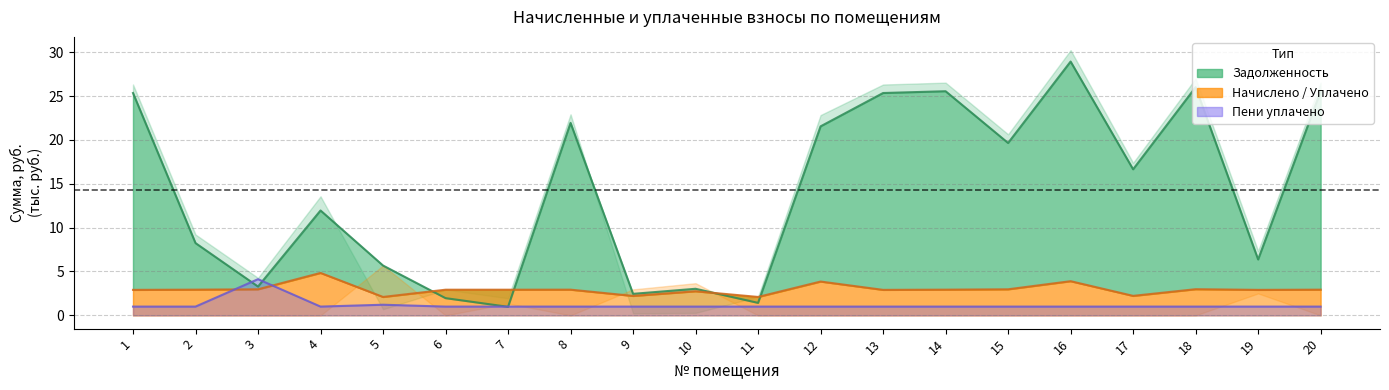

Reading left to right, transcribe all the data shown in this chart.

задолженность: 25.3	8.2	3.3	12.0	5.7	2.0	1.0	21.9	2.5	3.0	1.4	21.5	25.3	25.5	19.6	28.9	16.6	26.0	6.4	25.5
начислено: 2.9	2.9	3.0	4.8	2.1	2.9	2.9	2.9	2.2	2.7	2.1	3.9	2.9	2.9	3.0	3.9	2.2	3.0	2.9	2.9
уплачено_пени: 1.0	1.0	4.1	1.0	1.2	1.0	1.0	1.0	1.0	1.0	1.0	1.0	1.0	1.0	1.0	1.0	1.0	1.0	1.0	1.0